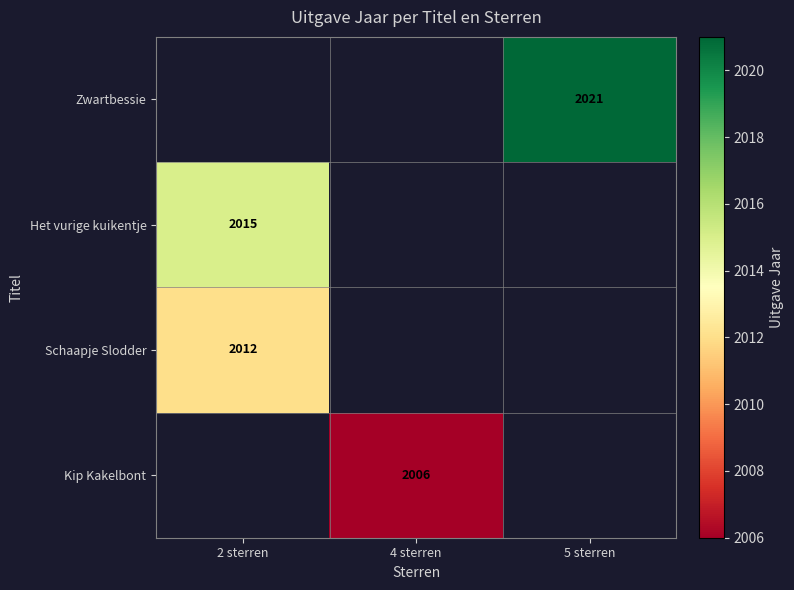

What is the greatest value displayed?

2021.0